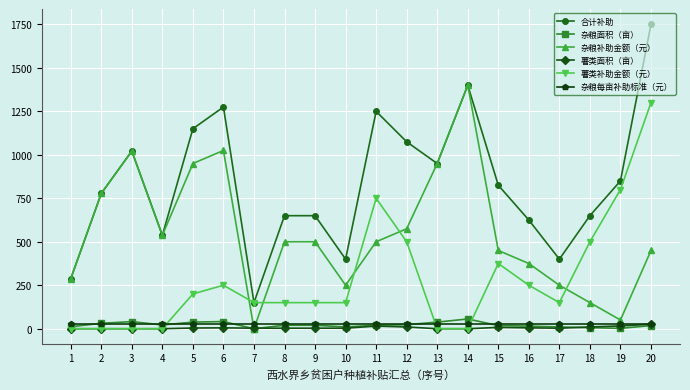

Which series has the widest spread of values?

合计补助